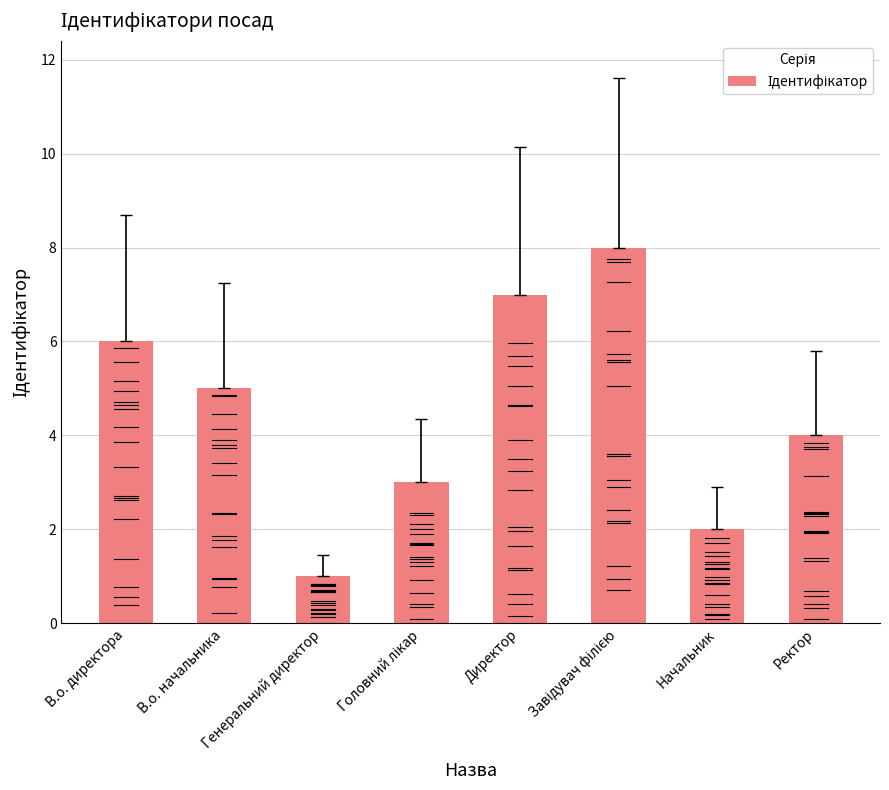

Is it true that the value at В.о. директора is 8?

False